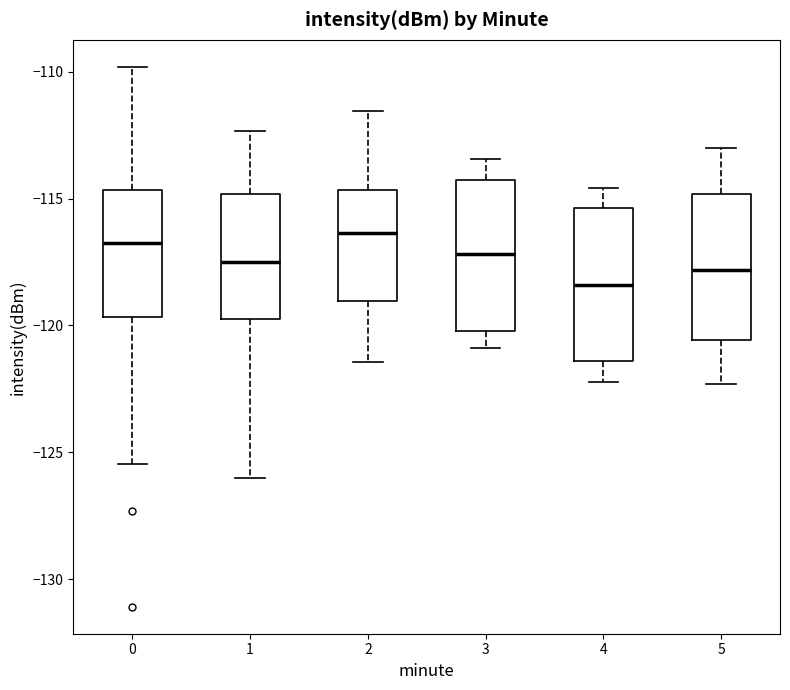

Where does the upper whisker of the box at x = 5 end on the y-axis? The values are not printed on the chart, so give them approximately, as read against the axis.

-113.0